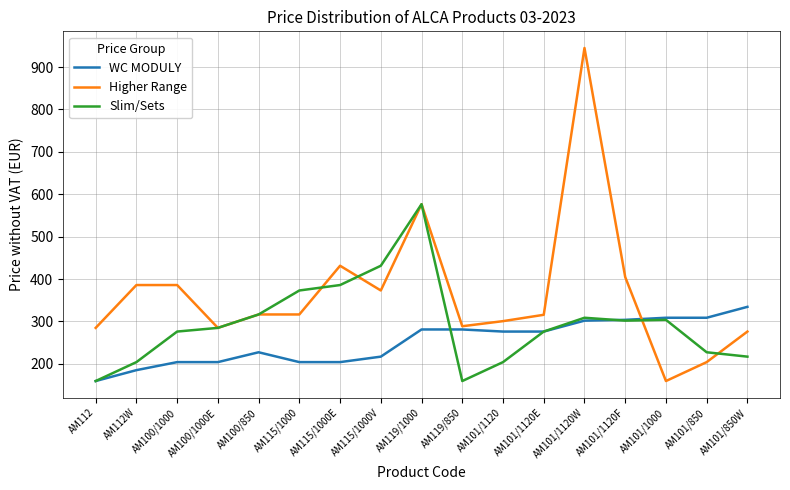

Rank the series by their maximum value, from highest to lowest.

Higher Range, Slim/Sets, WC MODULY